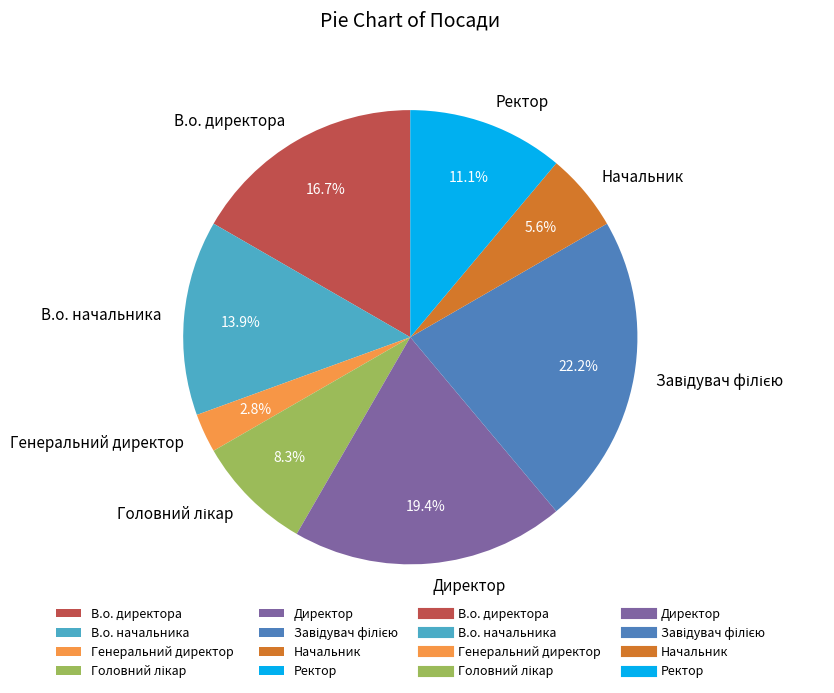

What is the ratio of the value at Ректор to the value at Начальник?

2.0